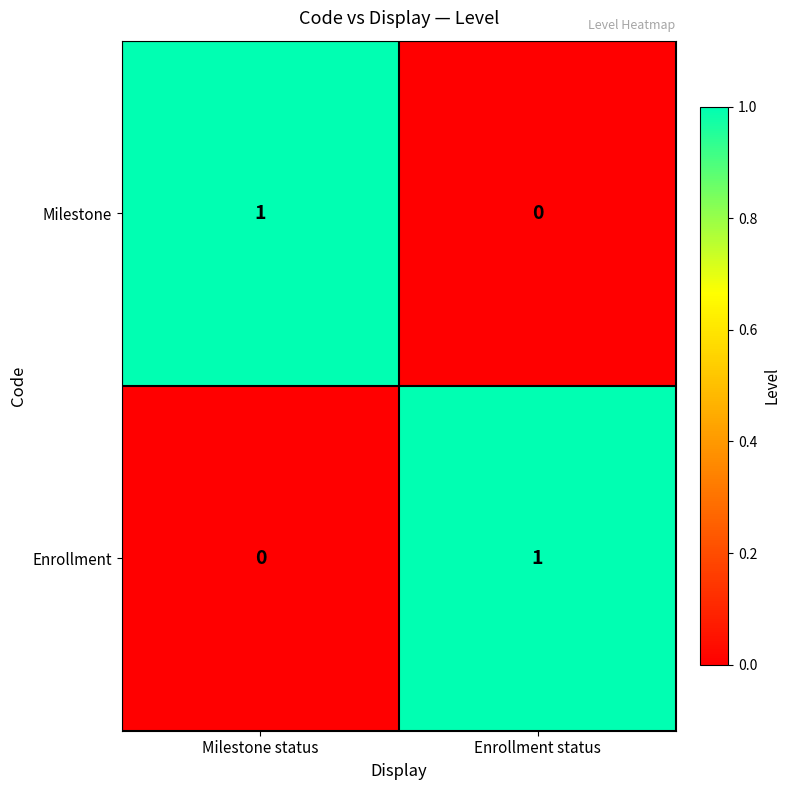

How many data points in Enrollment are less than 1?

1